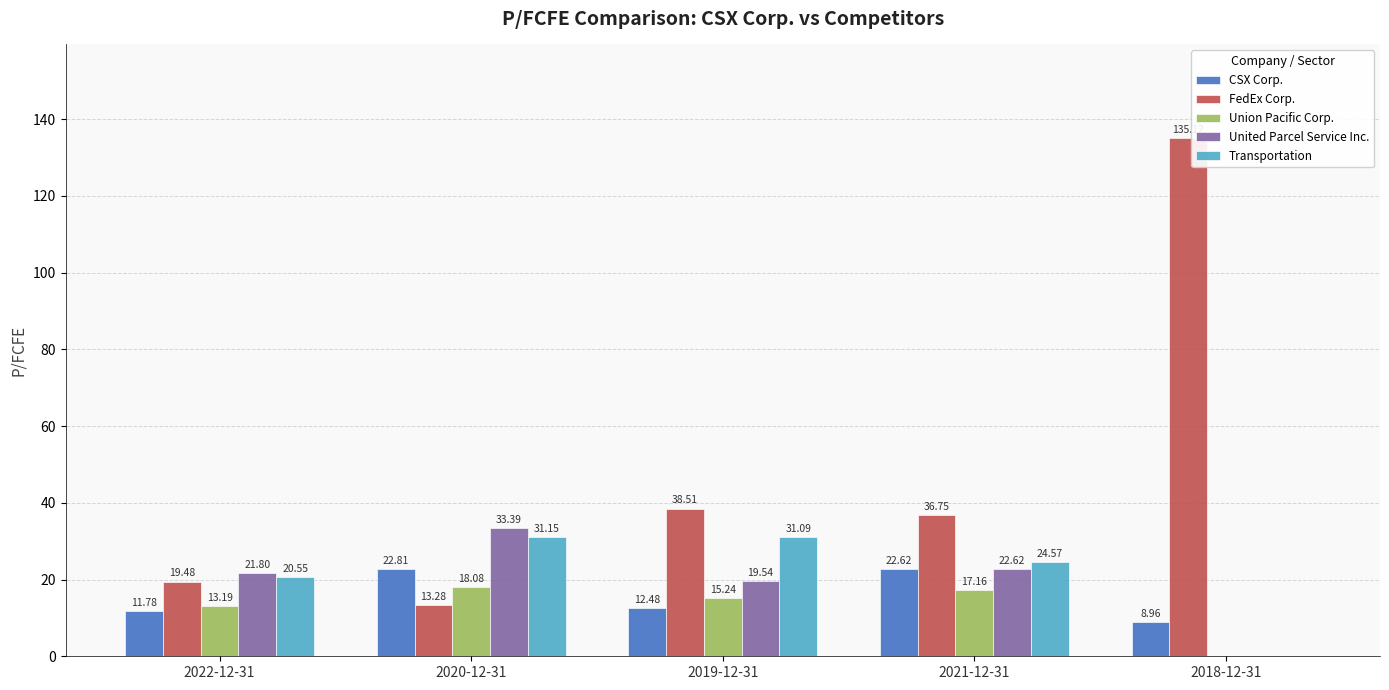

What is the average value of the CSX Corp. series?

15.7